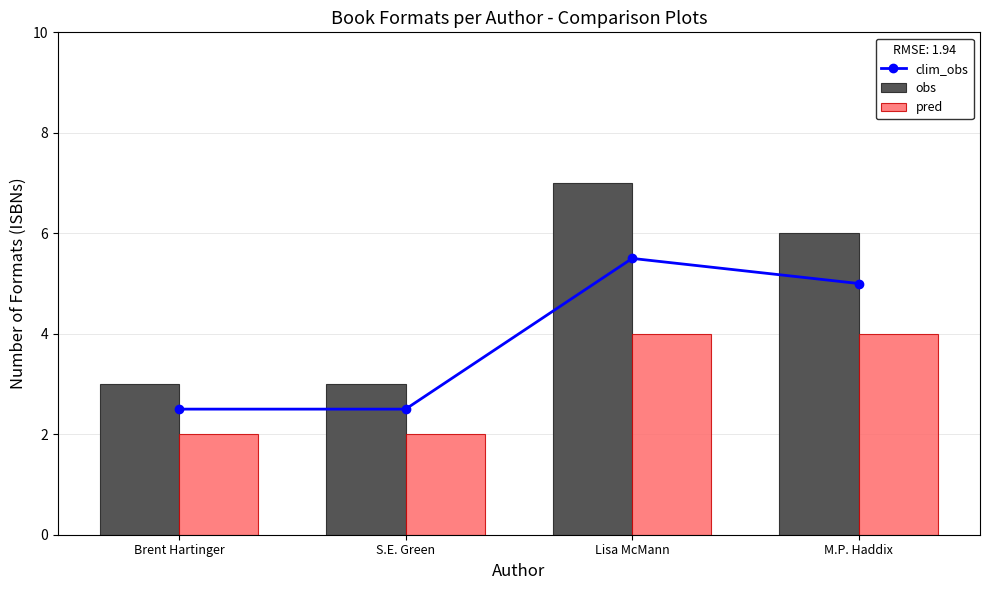

Reading left to right, list all the values displayed in this chart.

clim_obs: 2.5	2.5	5.5	5.0
obs: 3.0	3.0	7.0	6.0
pred: 2.0	2.0	4.0	4.0